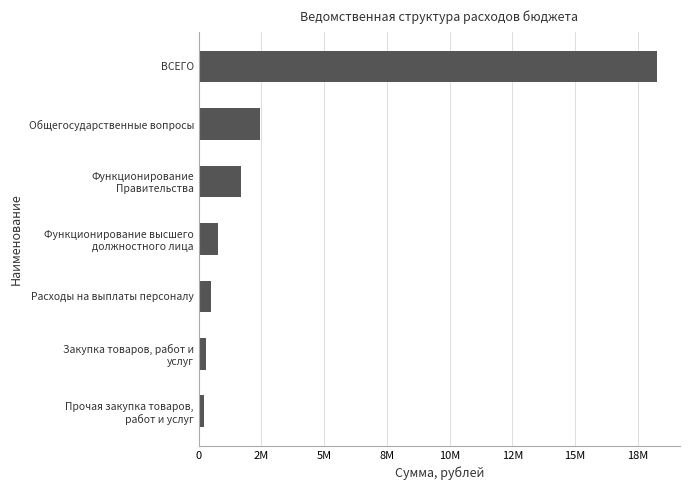

List the labels in order of value, largest first.

ВСЕГО, Общегосударственные вопросы, Функционирование
Правительства, Функционирование высшего
должностного лица, Расходы на выплаты персоналу, Закупка товаров, работ и
услуг, Прочая закупка товаров,
работ и услуг